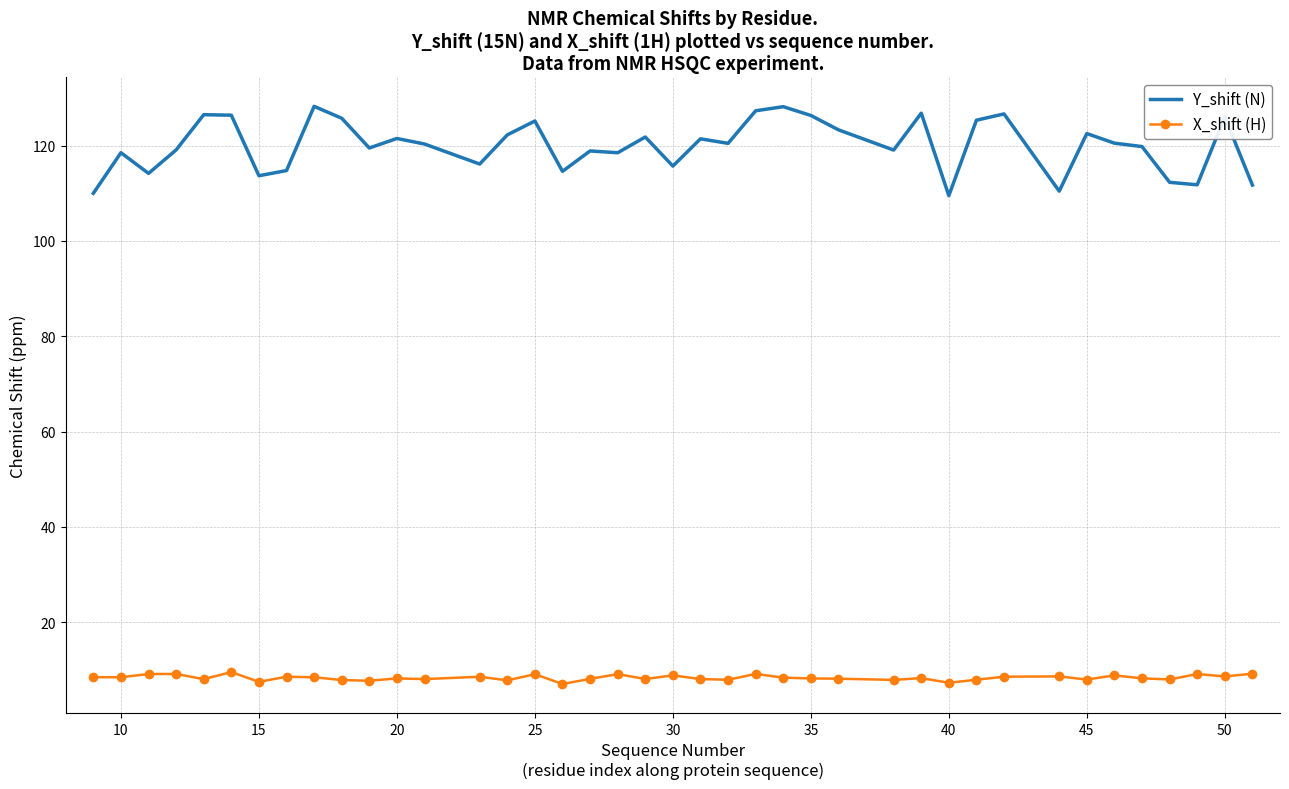

Which series has the widest spread of values?

Y_shift (N)